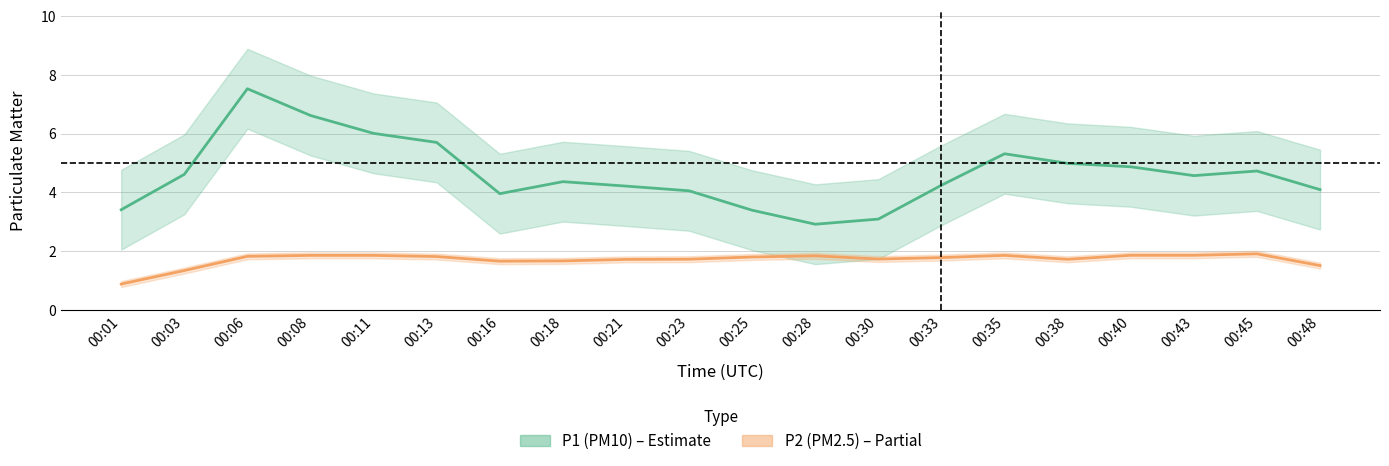

What is the sum of the P2 (PM2.5) values at 00:08 and 00:40?

3.7